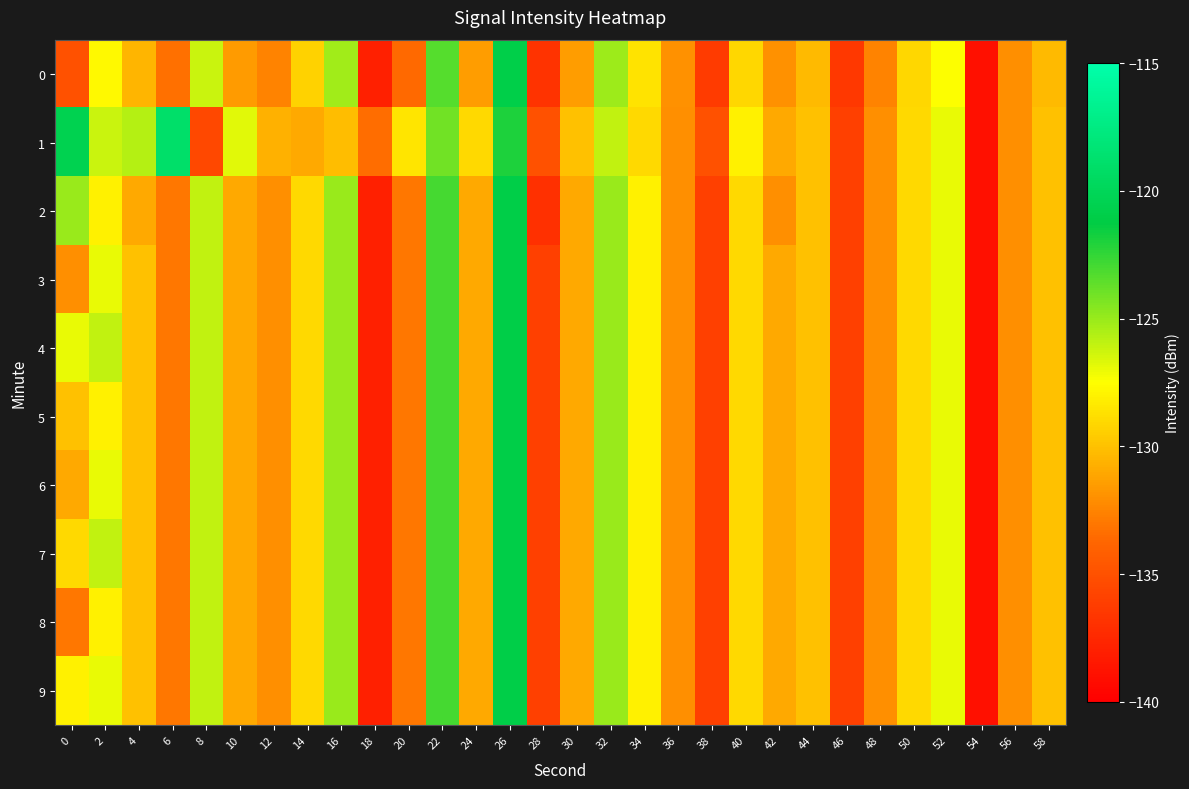

Reading right to left, what are all the values shown in this chart?

0: 58=-130.3	56=-132.0	54=-139.0	52=-127.4	50=-129.1	48=-132.5	46=-136.5	44=-130.3	42=-132.0	40=-129.1	38=-136.3	36=-132.0	34=-128.7	32=-125.1	30=-131.5	28=-136.9	26=-120.9	24=-131.5	22=-123.4	20=-133.6	18=-138.0	16=-125.2	14=-129.3	12=-132.6	10=-131.5	8=-126.2	6=-133.3	4=-130.4	2=-127.7	0=-135.0
1: 58=-130.0	56=-132.0	54=-139.0	52=-127.0	50=-129.0	48=-132.0	46=-136.0	44=-130.0	42=-131.0	40=-128.0	38=-135.0	36=-132.0	34=-129.0	32=-126.0	30=-130.0	28=-135.0	26=-122.0	24=-129.0	22=-124.0	20=-128.5	18=-133.4	16=-130.1	14=-130.9	12=-130.6	10=-126.7	8=-135.6	6=-119.0	4=-125.6	2=-126.1	0=-120.5
2: 58=-130.0	56=-132.0	54=-139.0	52=-127.0	50=-129.0	48=-132.0	46=-136.0	44=-130.0	42=-132.0	40=-129.0	38=-136.0	36=-132.0	34=-128.0	32=-125.0	30=-131.0	28=-137.0	26=-121.0	24=-131.0	22=-123.0	20=-133.0	18=-138.0	16=-125.0	14=-129.0	12=-132.0	10=-131.0	8=-126.0	6=-133.0	4=-131.0	2=-128.0	0=-125.0
3: 58=-130.0	56=-132.0	54=-139.0	52=-127.0	50=-129.0	48=-132.0	46=-136.0	44=-130.0	42=-131.0	40=-129.0	38=-136.0	36=-132.0	34=-128.0	32=-125.0	30=-131.0	28=-136.0	26=-121.0	24=-131.0	22=-123.0	20=-133.0	18=-138.0	16=-125.0	14=-129.0	12=-132.0	10=-131.0	8=-126.0	6=-133.0	4=-130.0	2=-127.0	0=-132.0
4: 58=-130.0	56=-132.0	54=-139.0	52=-127.0	50=-129.0	48=-132.0	46=-136.0	44=-130.0	42=-131.0	40=-129.0	38=-136.0	36=-132.0	34=-128.0	32=-125.0	30=-131.0	28=-136.0	26=-121.0	24=-131.0	22=-123.0	20=-133.0	18=-138.0	16=-125.0	14=-129.0	12=-132.0	10=-131.0	8=-126.0	6=-133.0	4=-130.0	2=-126.0	0=-127.0
5: 58=-130.0	56=-132.0	54=-139.0	52=-127.0	50=-129.0	48=-132.0	46=-136.0	44=-130.0	42=-131.0	40=-129.0	38=-136.0	36=-132.0	34=-128.0	32=-125.0	30=-131.0	28=-136.0	26=-121.0	24=-131.0	22=-123.0	20=-133.0	18=-138.0	16=-125.0	14=-129.0	12=-132.0	10=-131.0	8=-126.0	6=-133.0	4=-130.0	2=-128.0	0=-130.0
6: 58=-130.0	56=-132.0	54=-139.0	52=-127.0	50=-129.0	48=-132.0	46=-136.0	44=-130.0	42=-131.0	40=-129.0	38=-136.0	36=-132.0	34=-128.0	32=-125.0	30=-131.0	28=-136.0	26=-121.0	24=-131.0	22=-123.0	20=-133.0	18=-138.0	16=-125.0	14=-129.0	12=-132.0	10=-131.0	8=-126.0	6=-133.0	4=-130.0	2=-127.0	0=-131.0
7: 58=-130.0	56=-132.0	54=-139.0	52=-127.0	50=-129.0	48=-132.0	46=-136.0	44=-130.0	42=-131.0	40=-129.0	38=-136.0	36=-132.0	34=-128.0	32=-125.0	30=-131.0	28=-136.0	26=-121.0	24=-131.0	22=-123.0	20=-133.0	18=-138.0	16=-125.0	14=-129.0	12=-132.0	10=-131.0	8=-126.0	6=-133.0	4=-130.0	2=-126.0	0=-129.0
8: 58=-130.0	56=-132.0	54=-139.0	52=-127.0	50=-129.0	48=-132.0	46=-136.0	44=-130.0	42=-131.0	40=-129.0	38=-136.0	36=-132.0	34=-128.0	32=-125.0	30=-131.0	28=-136.0	26=-121.0	24=-131.0	22=-123.0	20=-133.0	18=-138.0	16=-125.0	14=-129.0	12=-132.0	10=-131.0	8=-126.0	6=-133.0	4=-130.0	2=-128.0	0=-133.0
9: 58=-130.0	56=-132.0	54=-139.0	52=-127.0	50=-129.0	48=-132.0	46=-136.0	44=-130.0	42=-131.0	40=-129.0	38=-136.0	36=-132.0	34=-128.0	32=-125.0	30=-131.0	28=-136.0	26=-121.0	24=-131.0	22=-123.0	20=-133.0	18=-138.0	16=-125.0	14=-129.0	12=-132.0	10=-131.0	8=-126.0	6=-133.0	4=-130.0	2=-127.0	0=-128.0